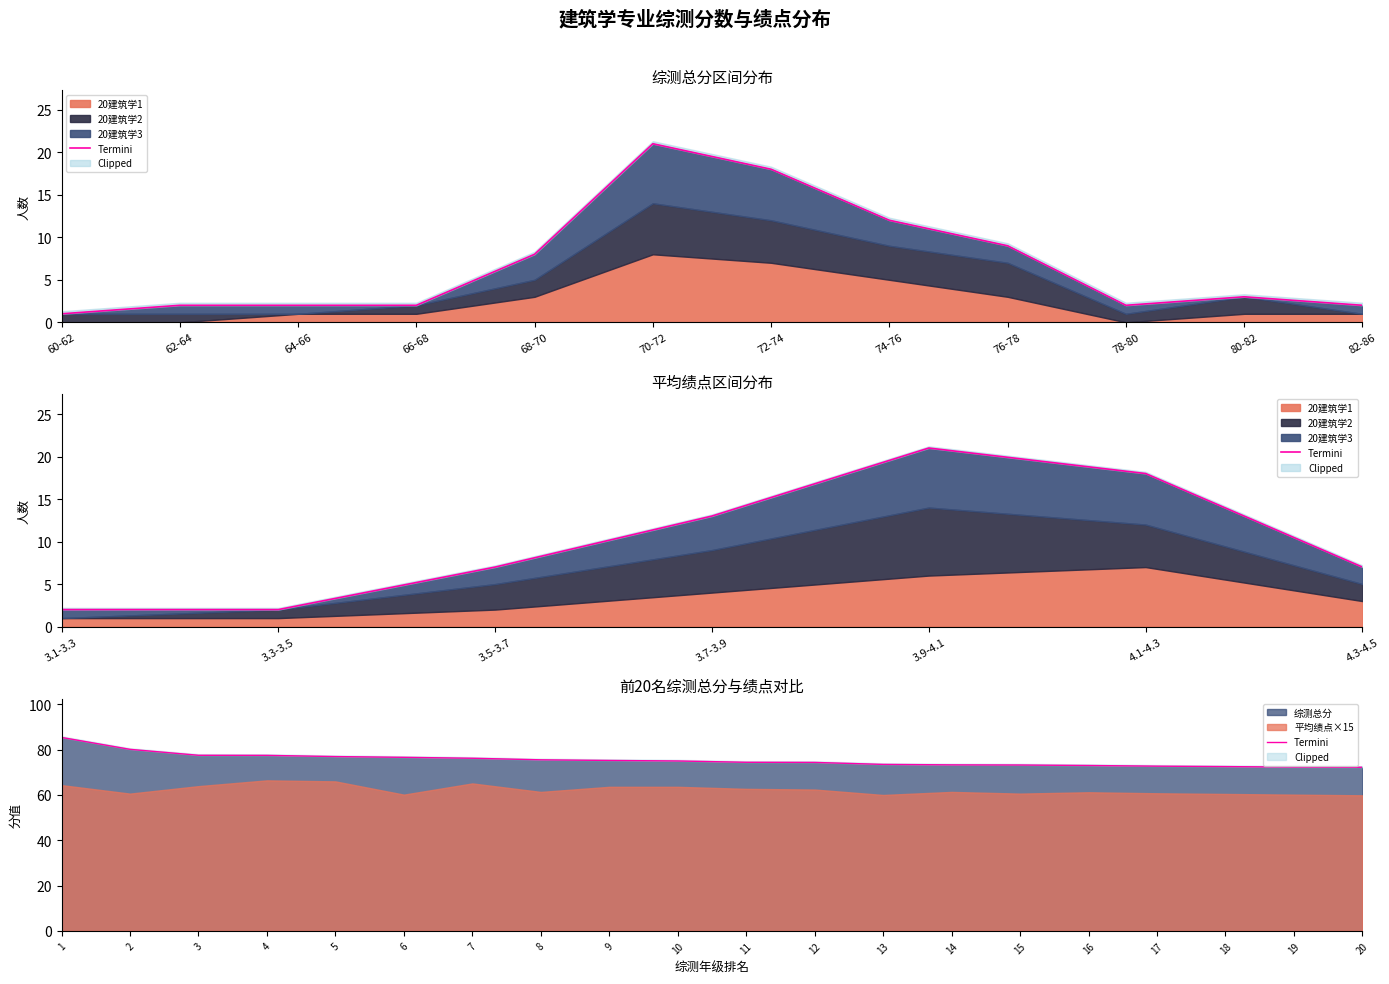

The value of 综测总分 at 18 is 128.6. True or false?

False